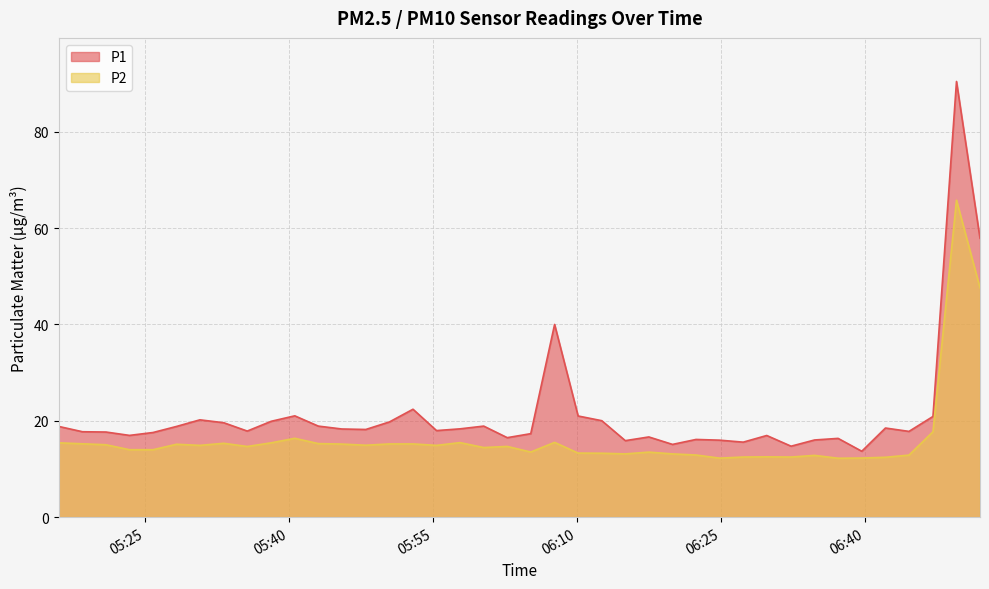

Which series has the largest total across all categories?

P1